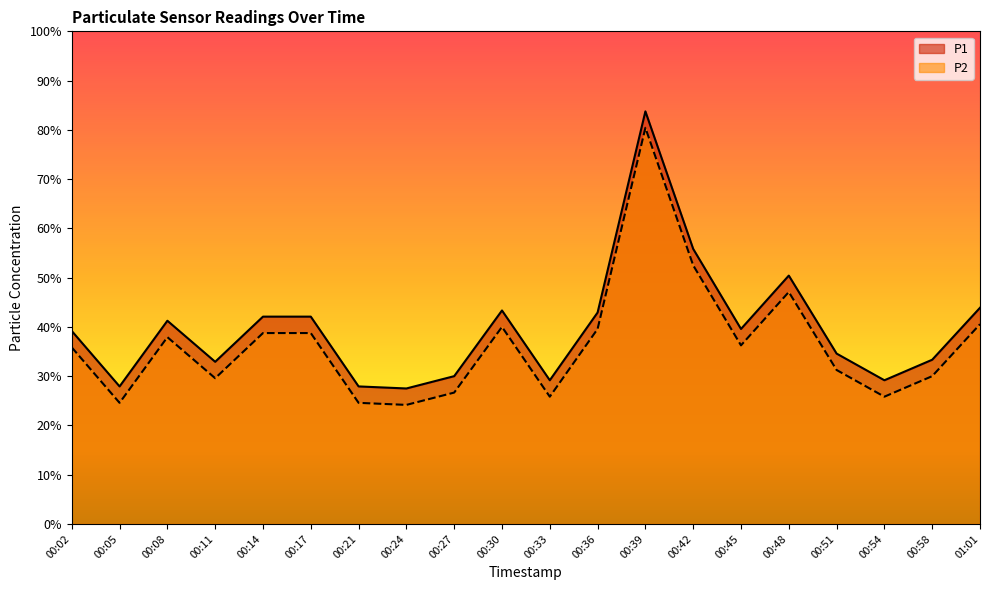

At 00:39, list the series in order from smallest to largest.

P2, P1